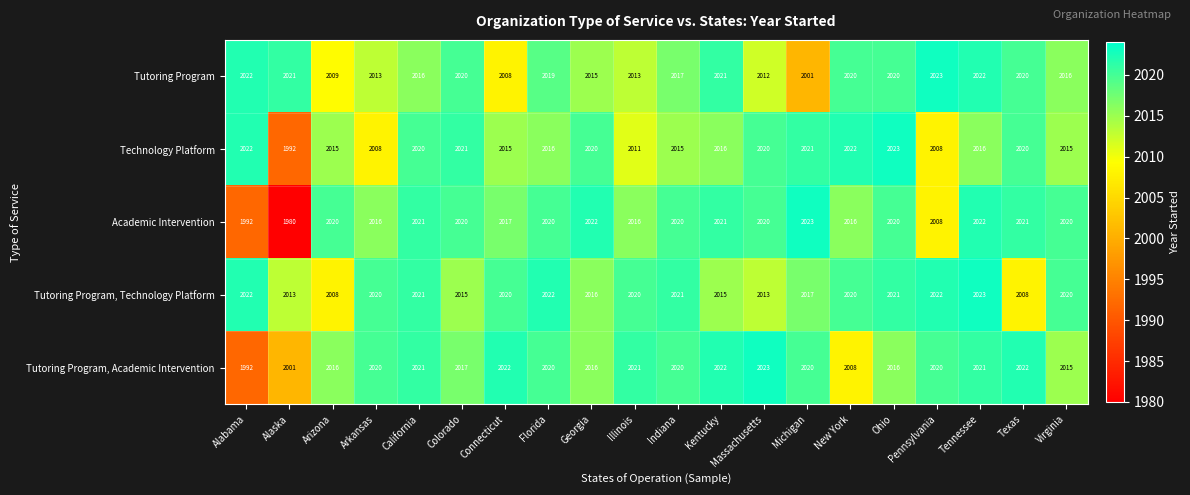

Which category has the lowest value across all series?

Alaska